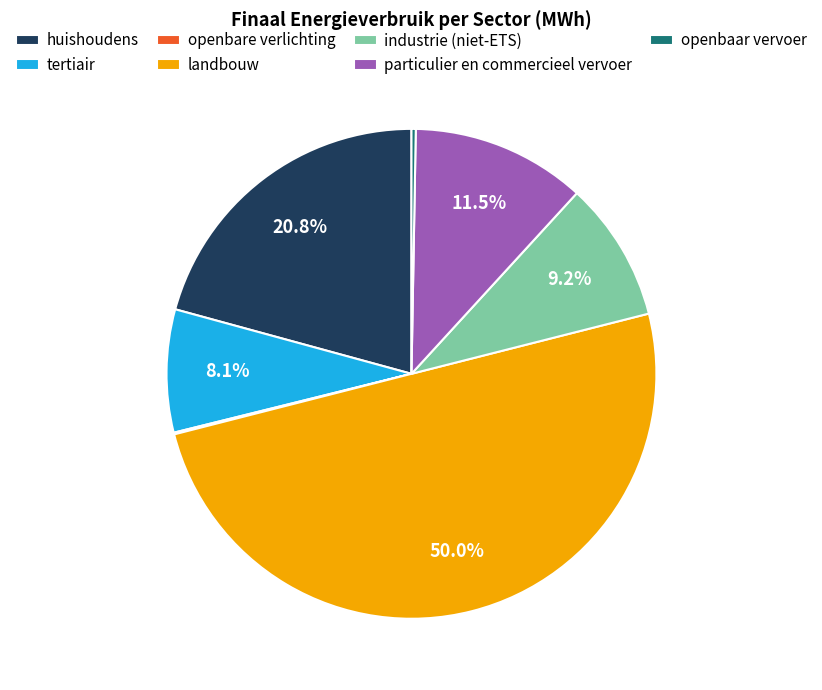

What percentage is the industrie (niet-ETS) slice, to the nearest percent?

9%